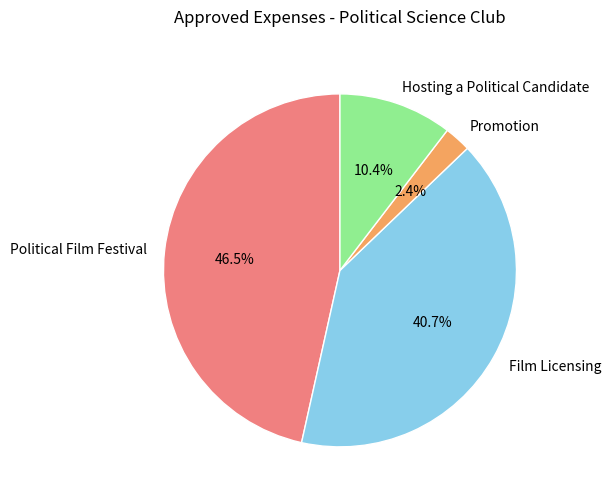

Between Hosting a Political Candidate and Promotion, which is larger?

Hosting a Political Candidate